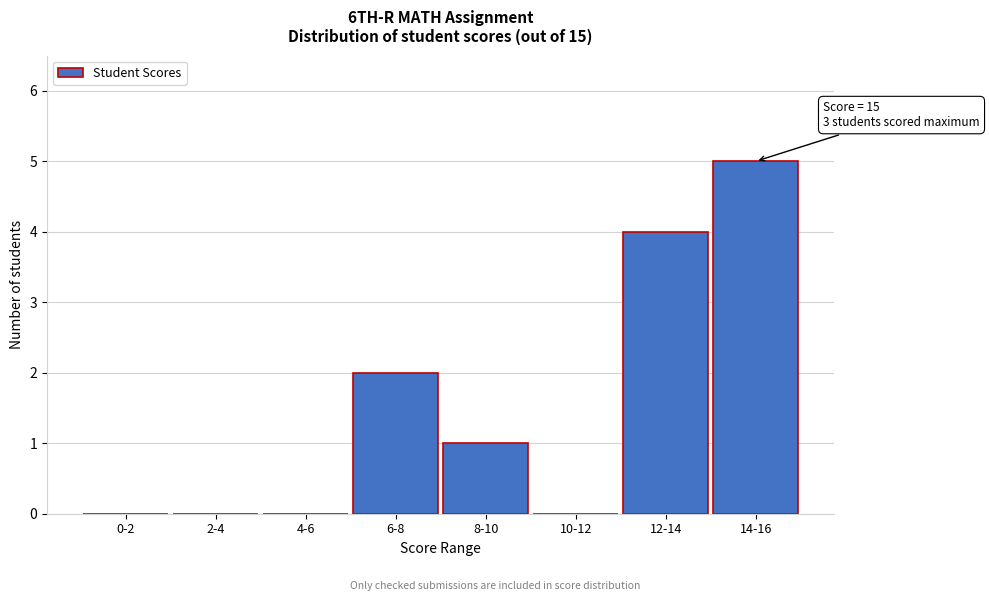

Reading right to left, list all the values displayed in this chart.

14-16=5	12-14=4	10-12=0	8-10=1	6-8=2	4-6=0	2-4=0	0-2=0